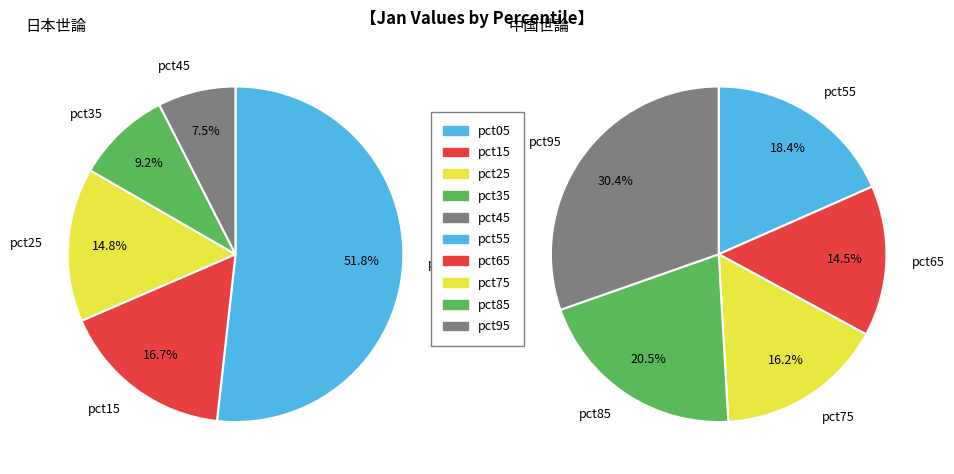

Is the sum of pct35 and pct45 greater than half?

No